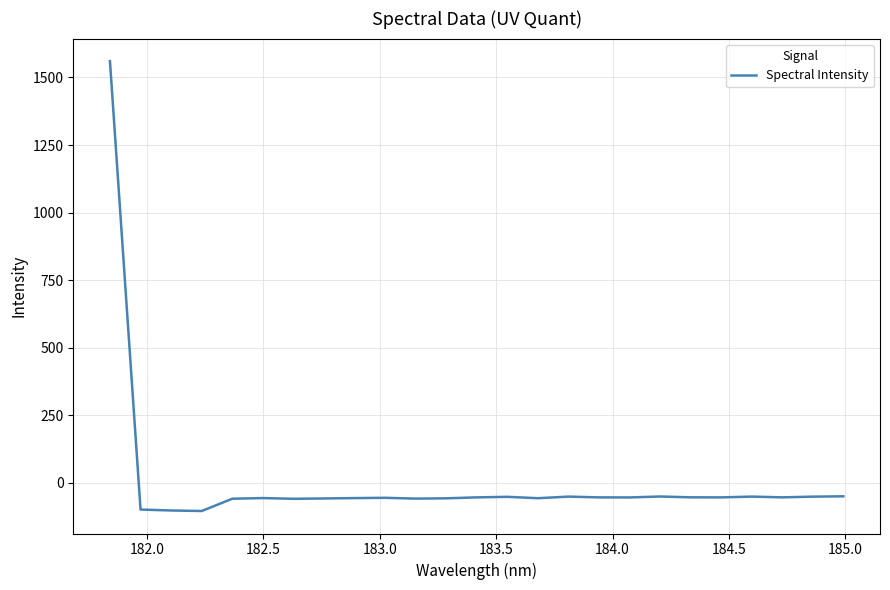

Does the chart have visible grid lines?

Yes